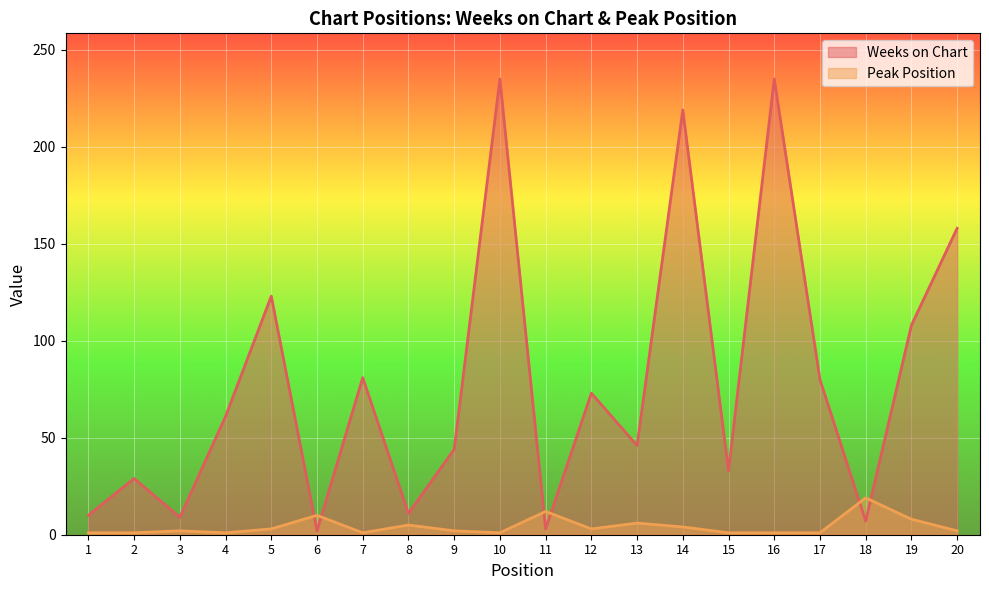

At which label is Weeks on Chart closest to 118?

5